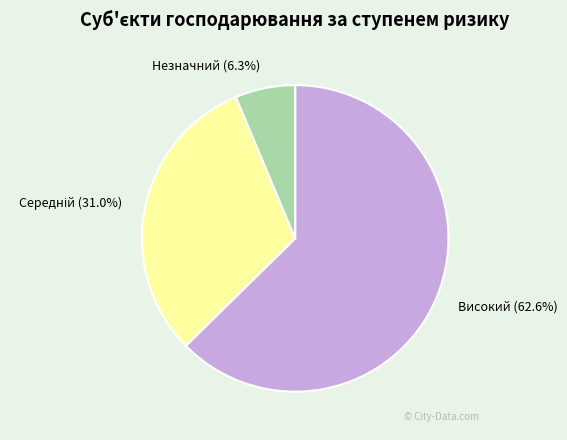

Does Високий (62.6%) account for over 50% of the chart?

Yes